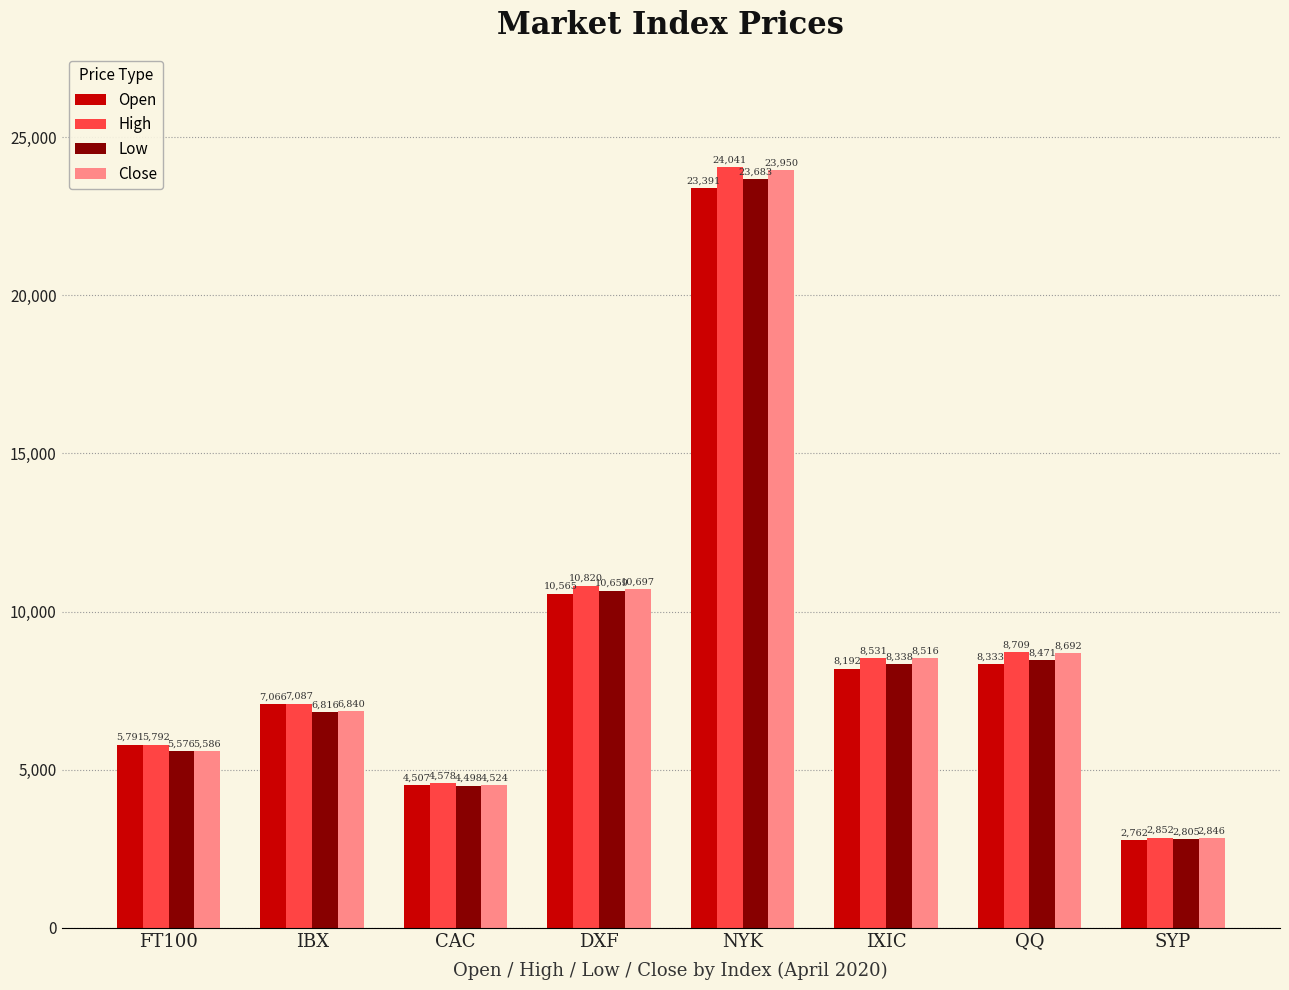

True or false: Close has a value of 6839.5 at IBX.

True